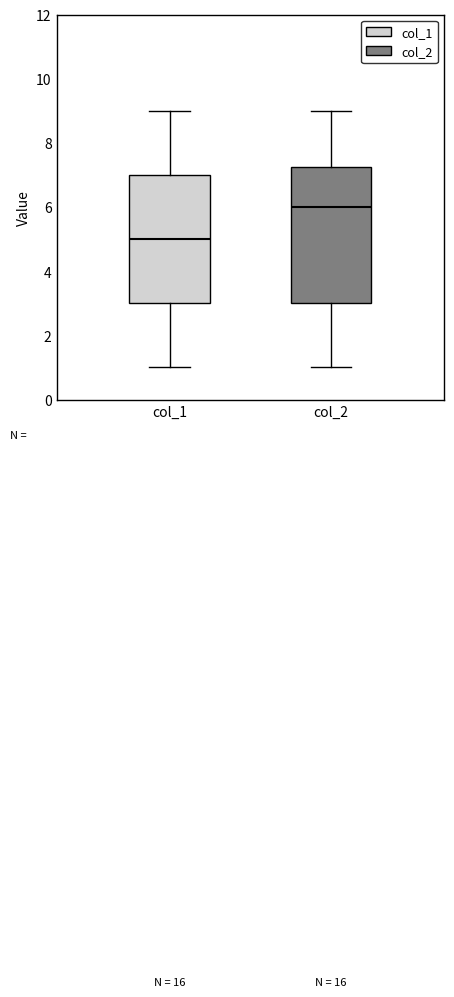

Where does the median line of the box for col_1 sit on the y-axis? The values are not printed on the chart, so give them approximately, as read against the axis.

5.0